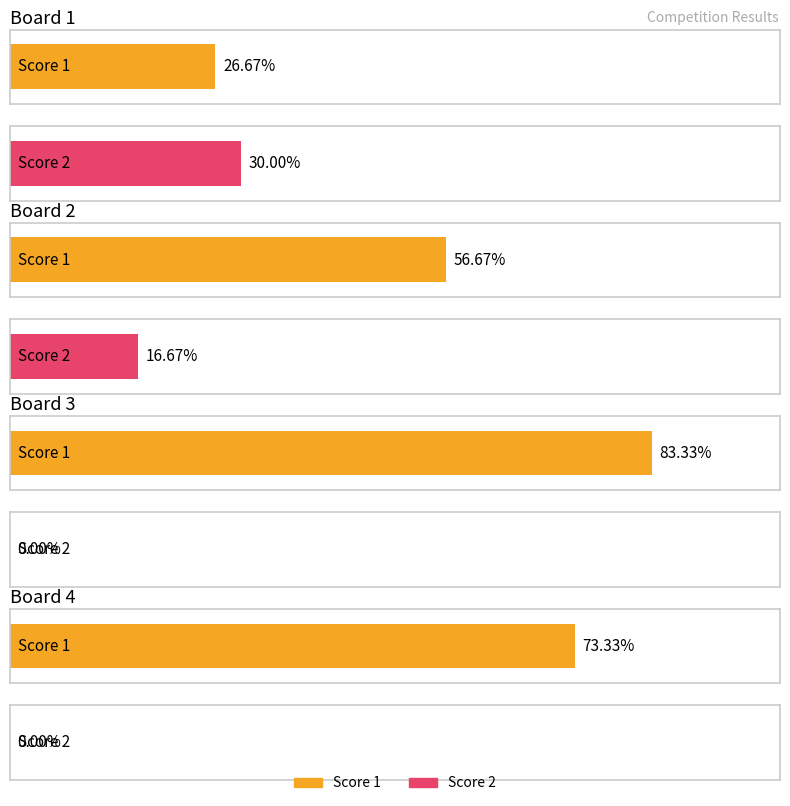

Which has a higher value, Board 4 or Board 2?

Board 4